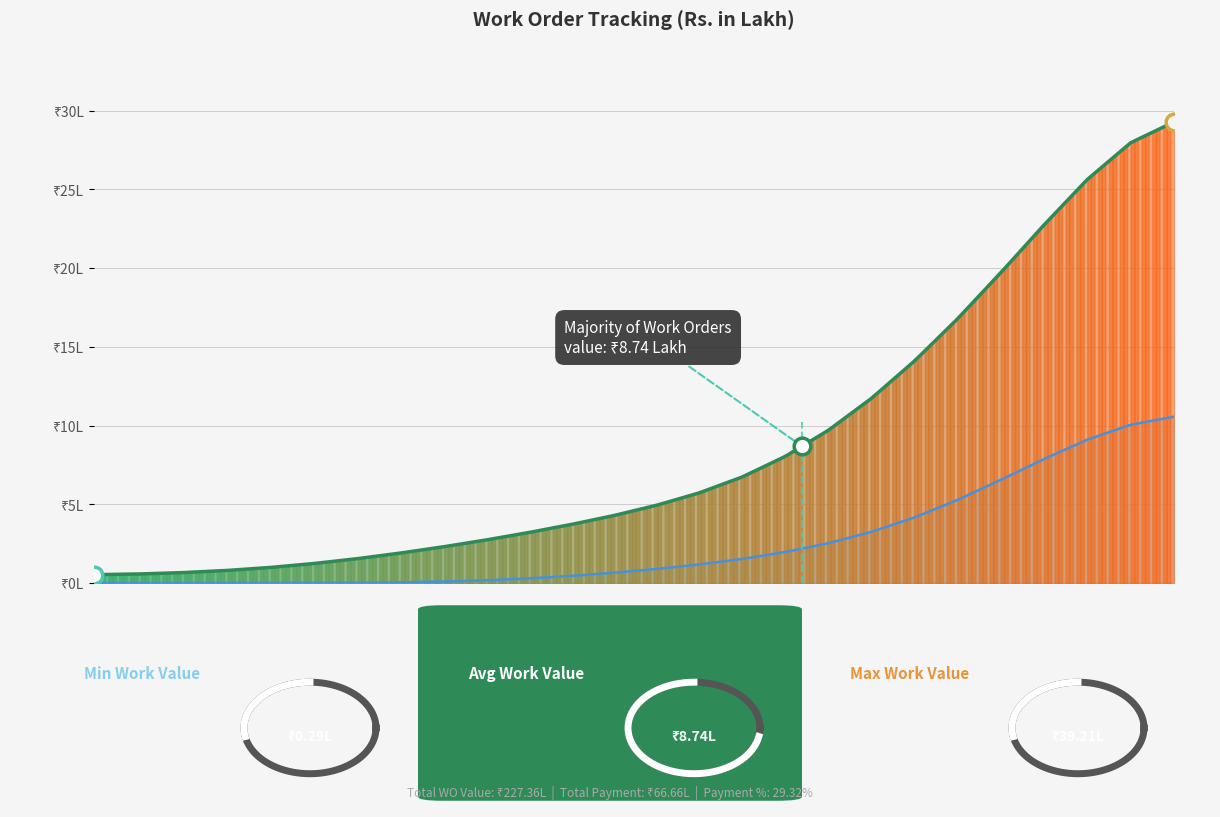

What are all the series names shown in the legend?

Work Value, Payment